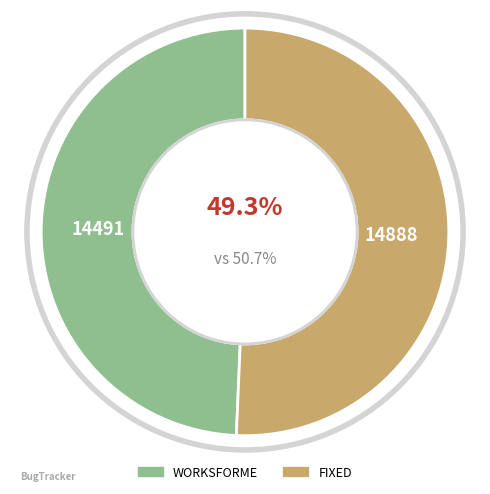

Between WORKSFORME and FIXED, which is larger?

FIXED